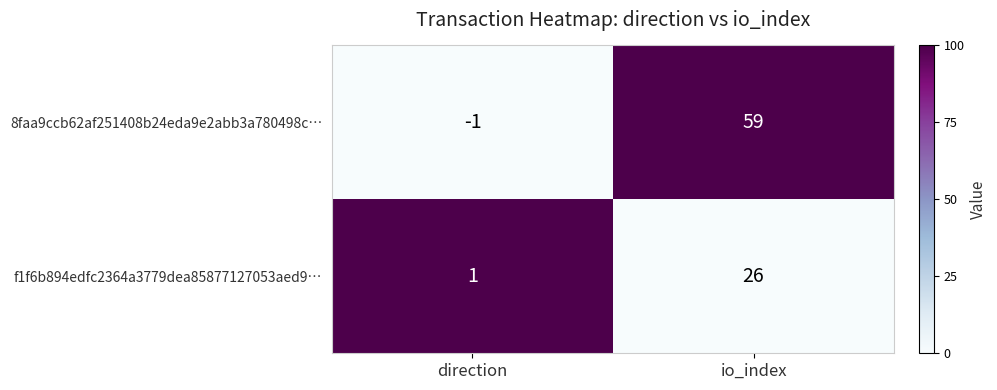

Which series has the widest spread of values?

8faa9ccb62af251408b24eda9e2abb3a780498c…